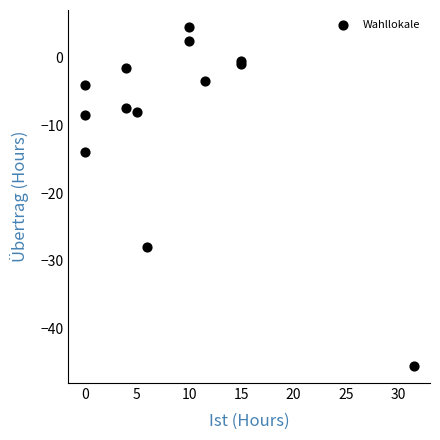

What Y value in the scatter plot is closest to -20?

-14.0